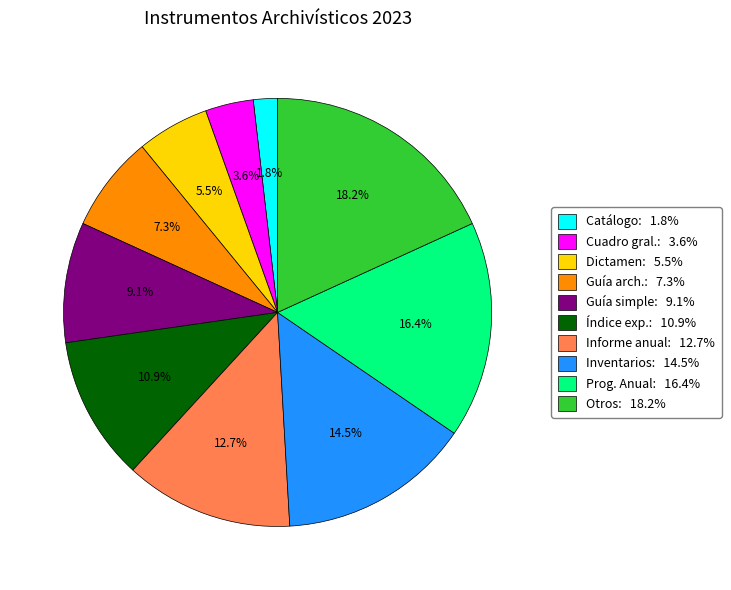

Approximately how many times larger is the value at Catálogo: 1.8% compared to Cuadro gral.: 3.6%?

0.5